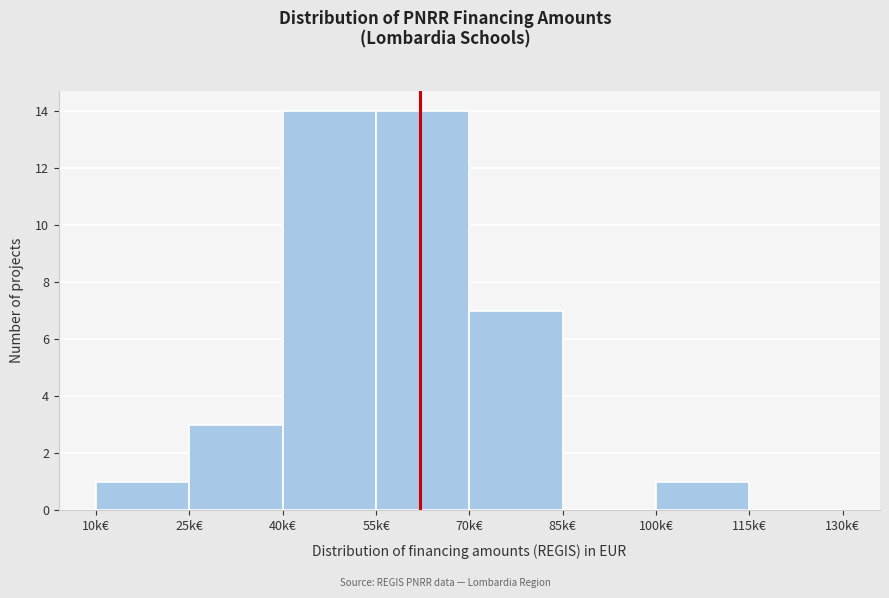

Reading right to left, what are all the values shown in this chart?

115k€=0	100k€=1	85k€=0	70k€=7	55k€=14	40k€=14	25k€=3	10k€=1